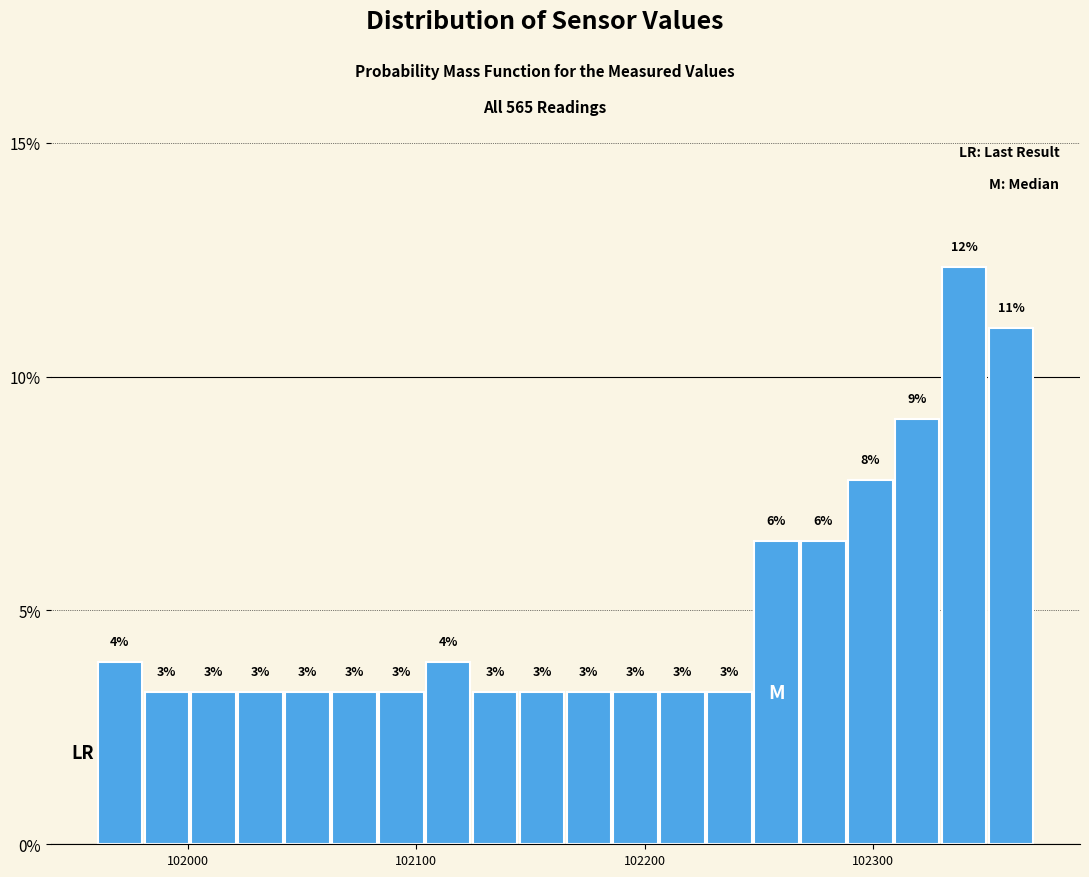

Around what value on the x-axis is the tallest bar? Give the approximate position of its centre, as read against the axis.

102340